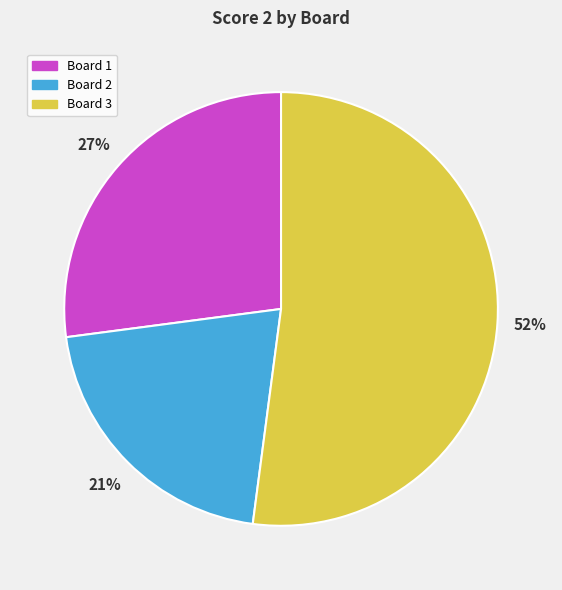

What percentage is the Board 3 slice, to the nearest percent?

52%